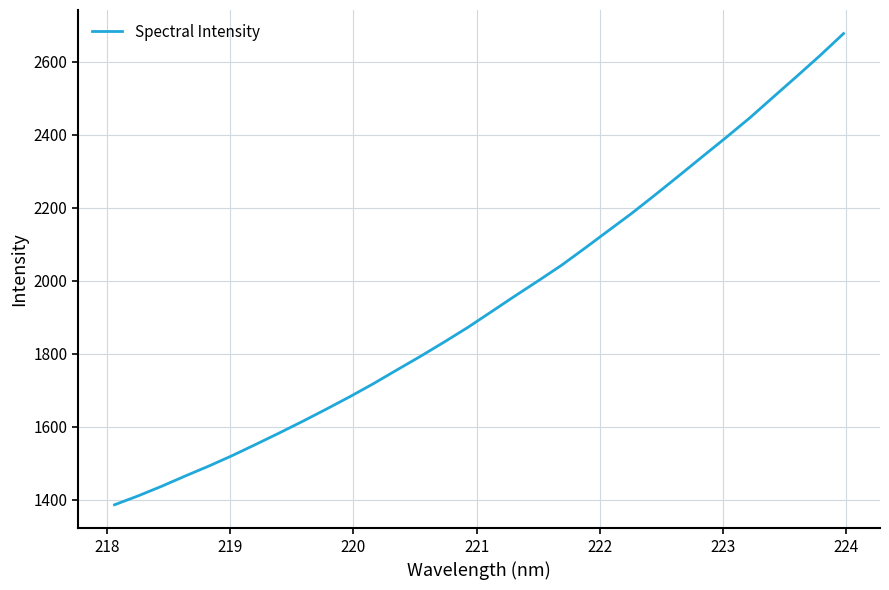

What is the difference between the maximum and minimum values?

1291.7